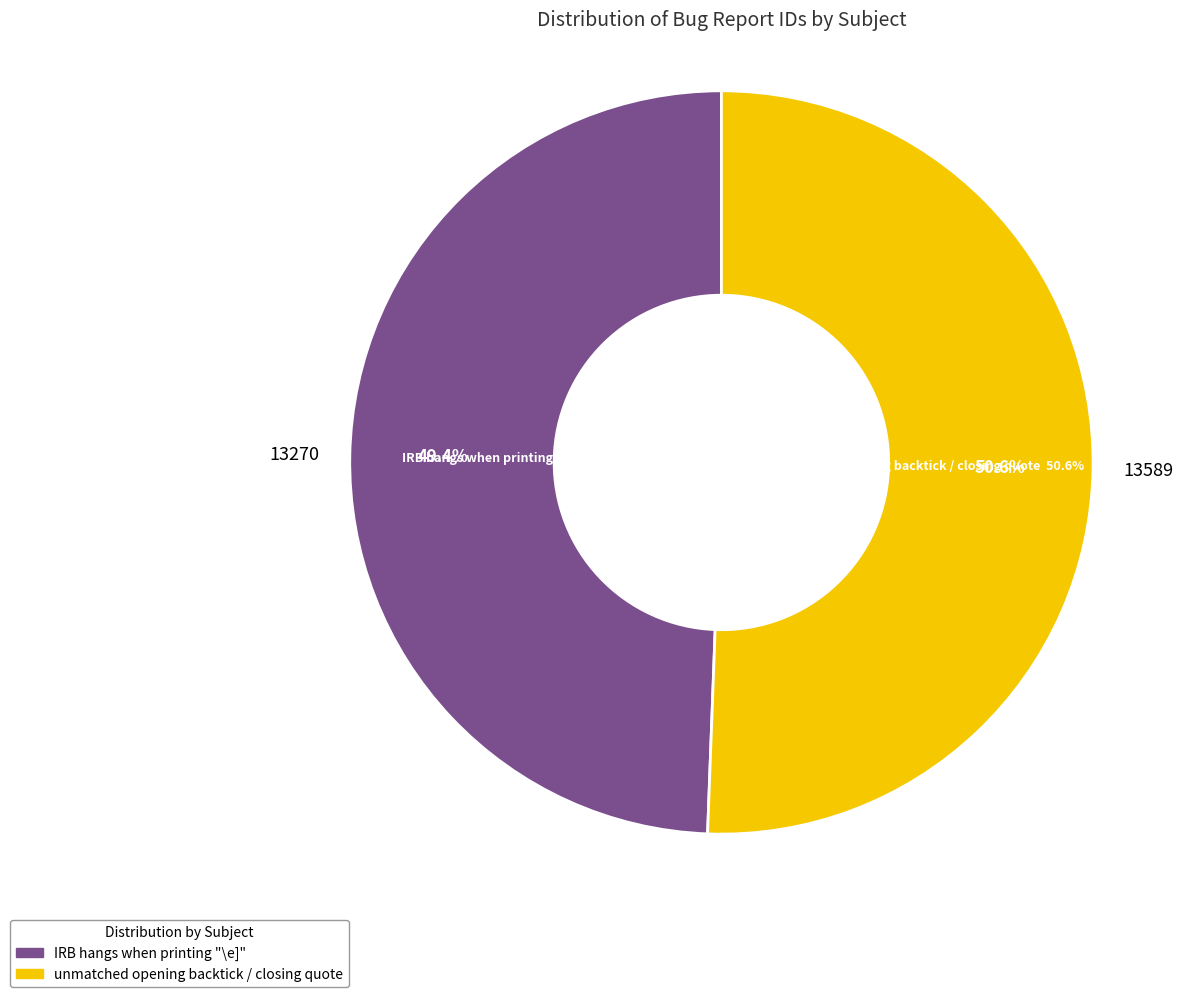

The unmatched opening backtick / closing quote slice represents 60% of the pie. True or false?

False